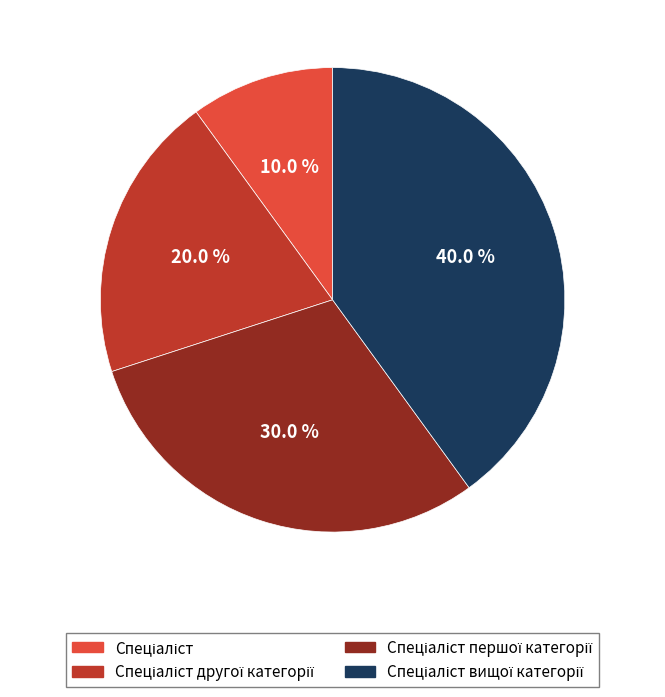

Is there a majority slice in this chart?

No